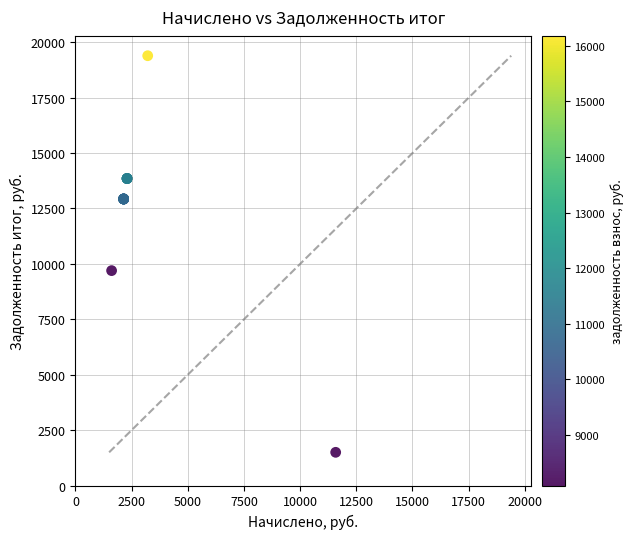

What Y value in the scatter plot is closest to 10445?

9696.7